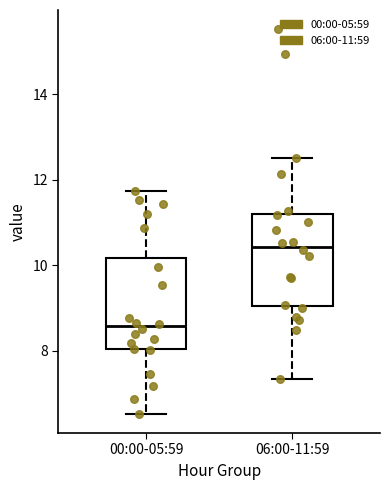

Which box has the highest median line?

06:00-11:59